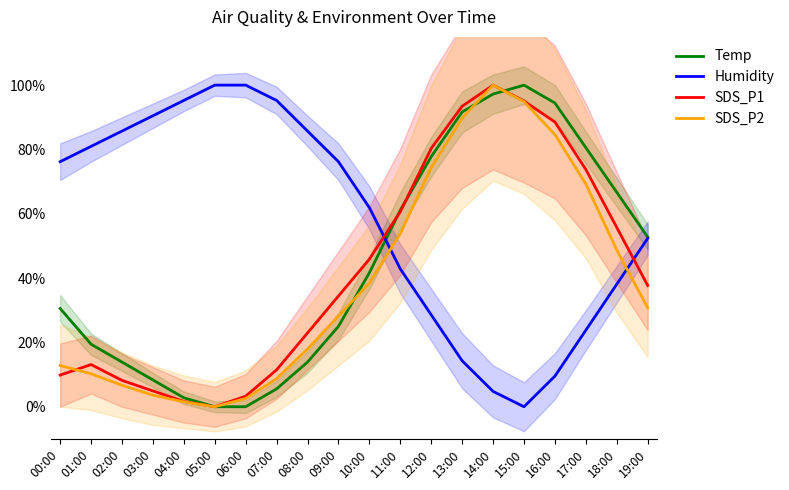

Is it true that SDS_P1 equals 0.0 at 04:00?

True